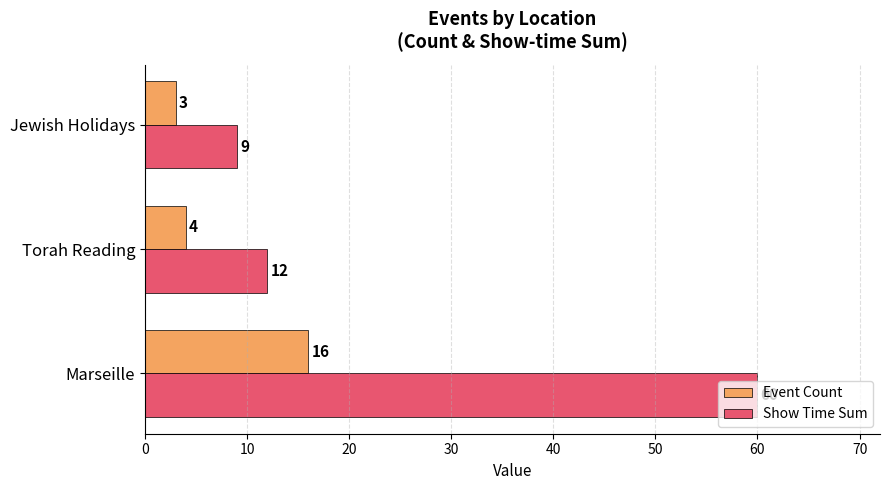

List the labels in order of Event Count value, largest first.

Marseille, Torah Reading, Jewish Holidays